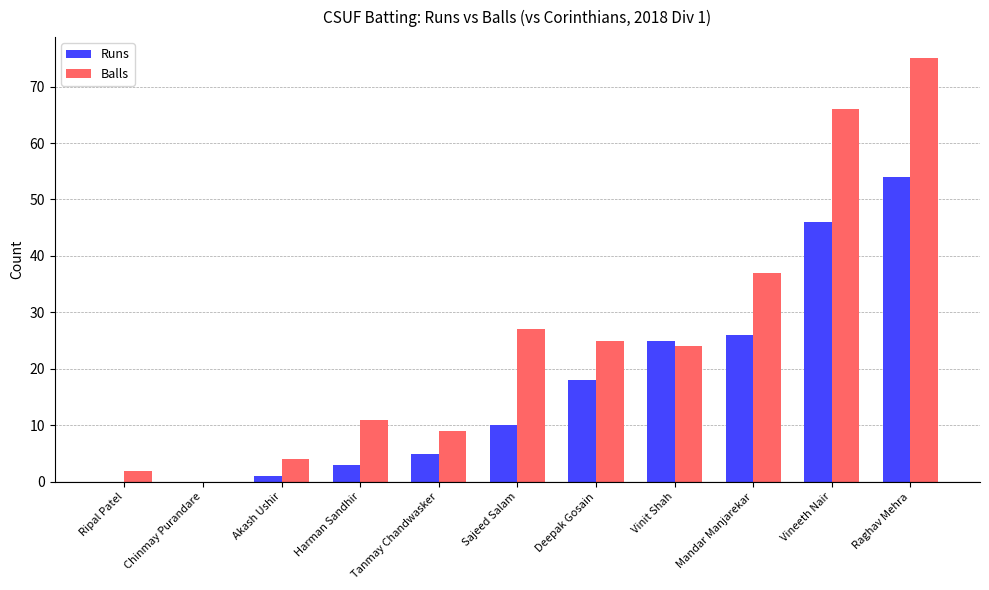

What is the sum of the Balls values at Mandar Manjarekar and Chinmay Purandare?

37